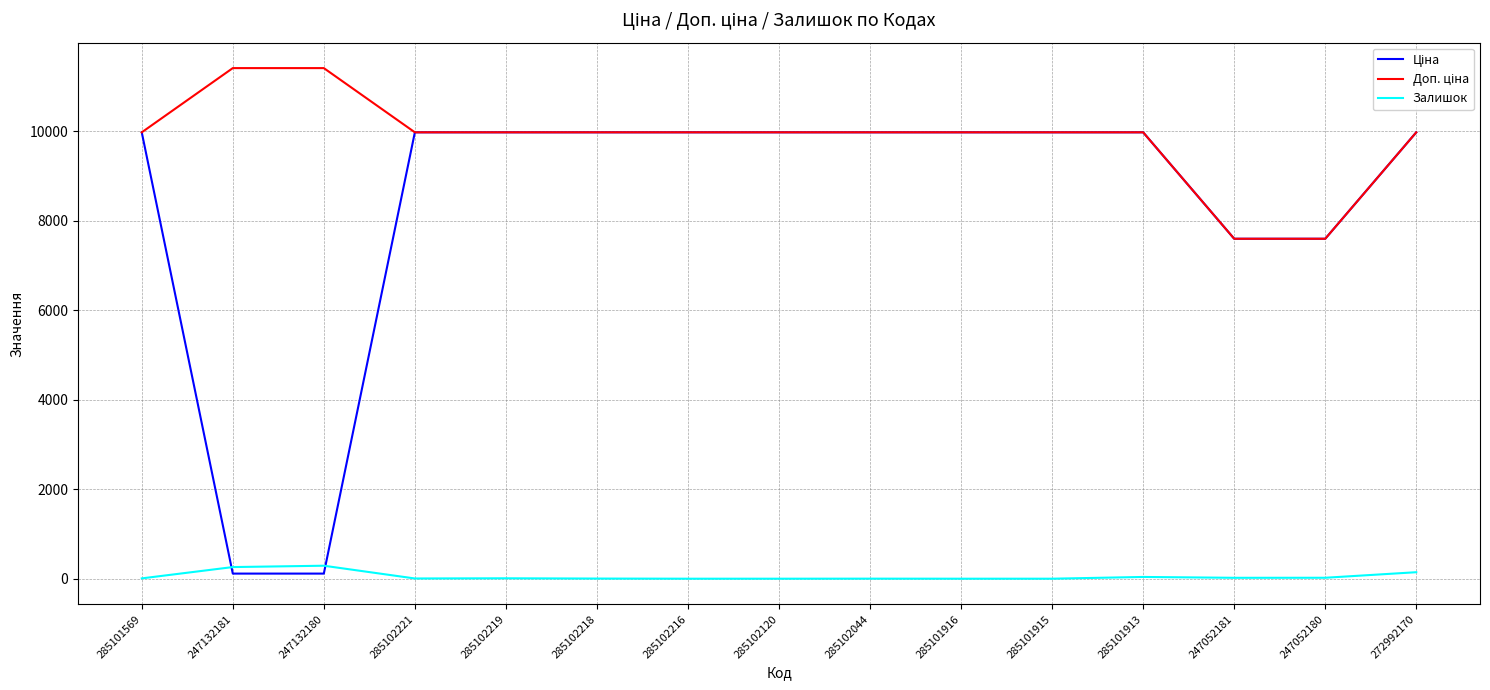

How many values in the Залишок series are below 7?

7